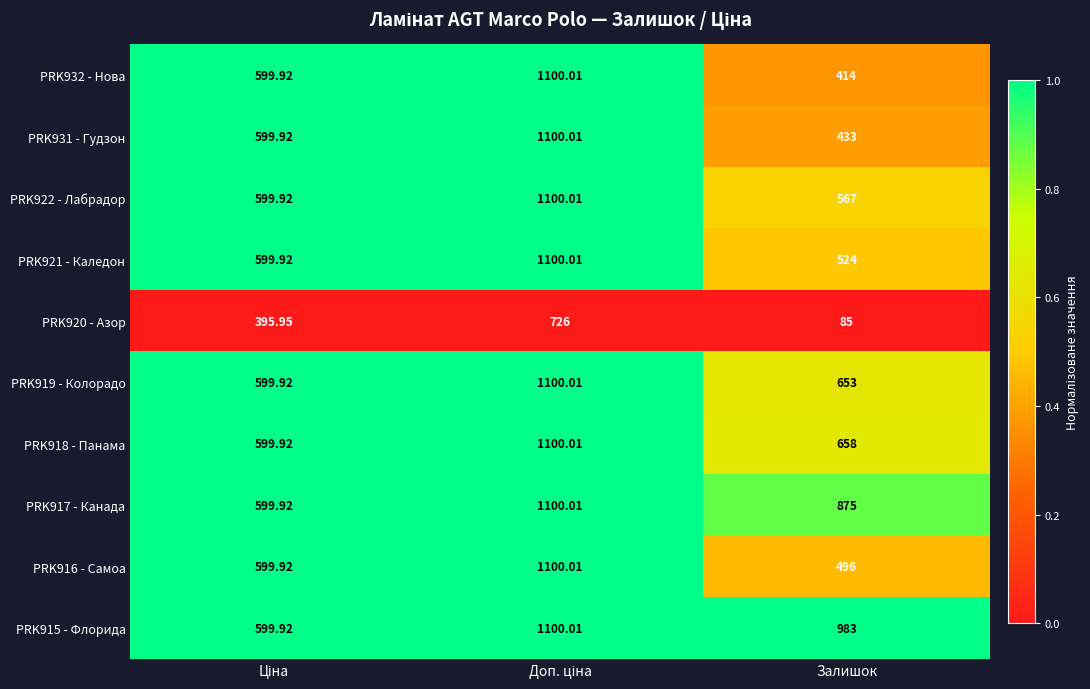

Which category has the lowest value across all series?

Залишок